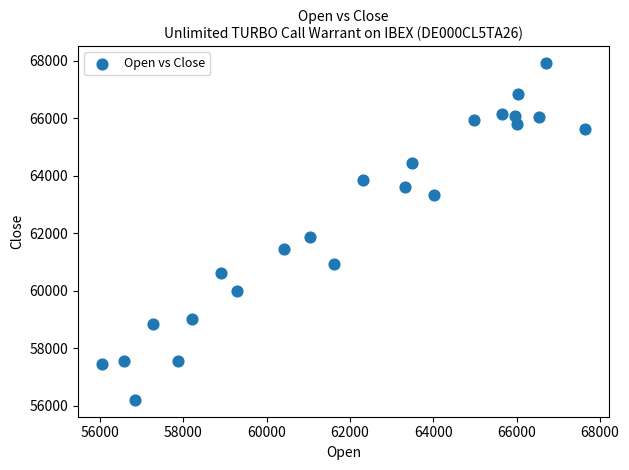

What Y value in the scatter plot is closest to 62065?

61865